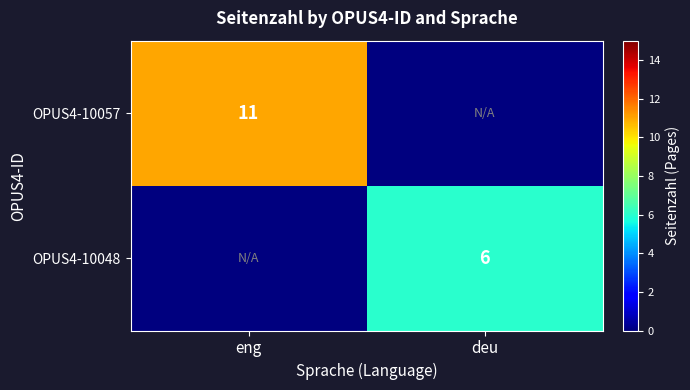

True or false: OPUS4-10048 has a value of 1 at deu.

False